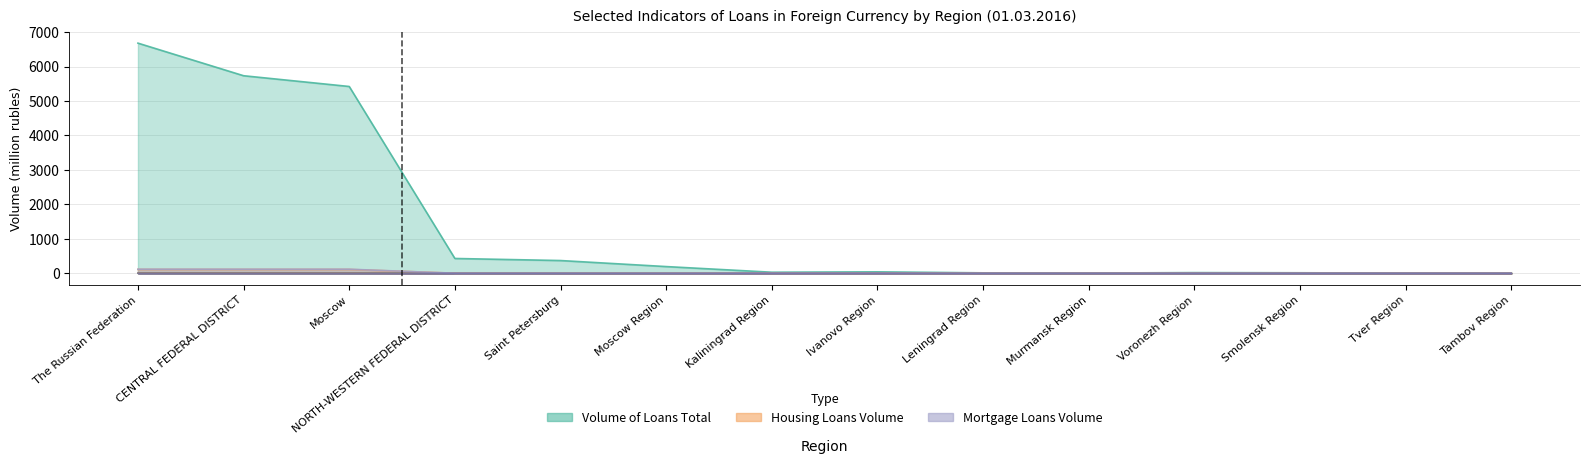

How many data points does each series have?

14